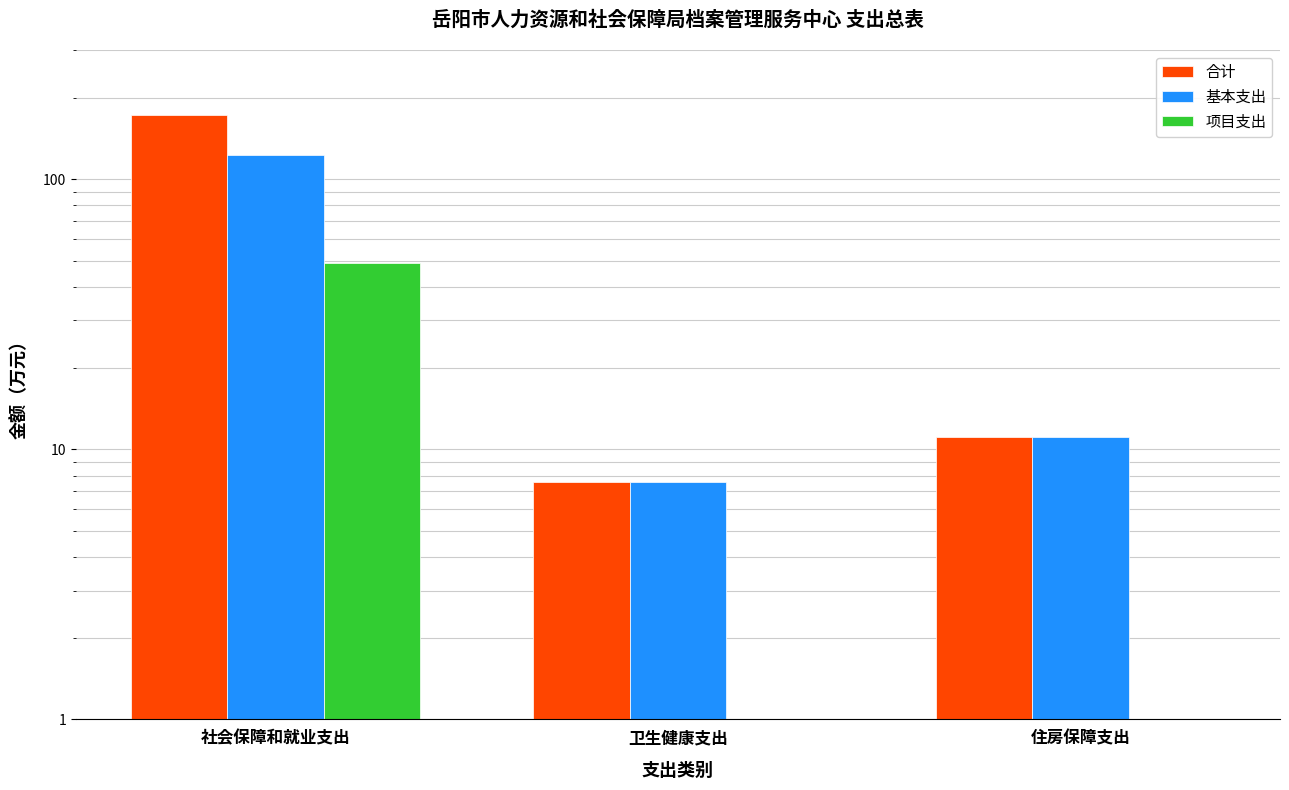

The 合计 series shows 172.4 at 社会保障和就业支出. True or false?

True